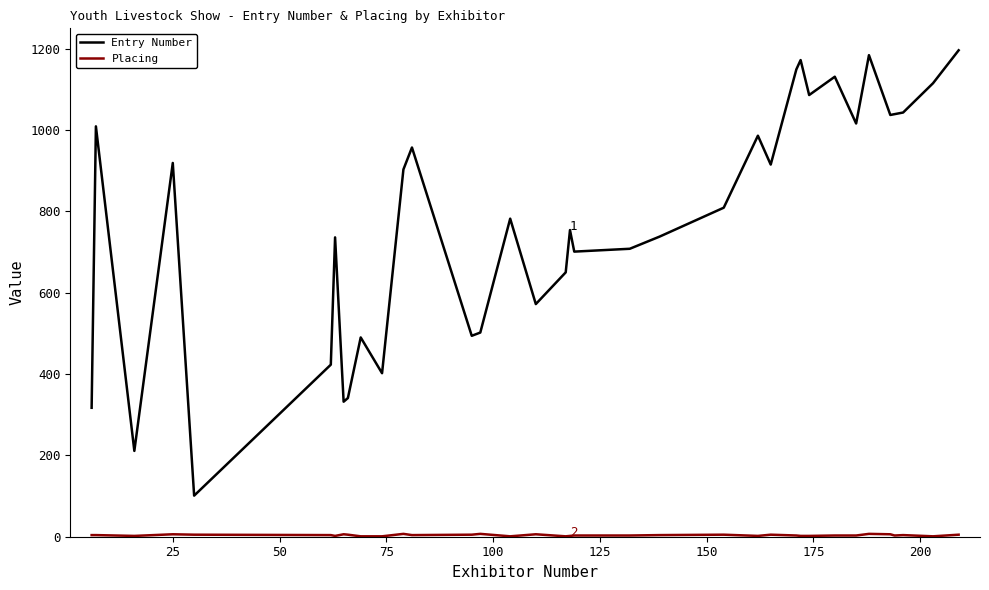

Which series has the largest total across all categories?

Entry Number